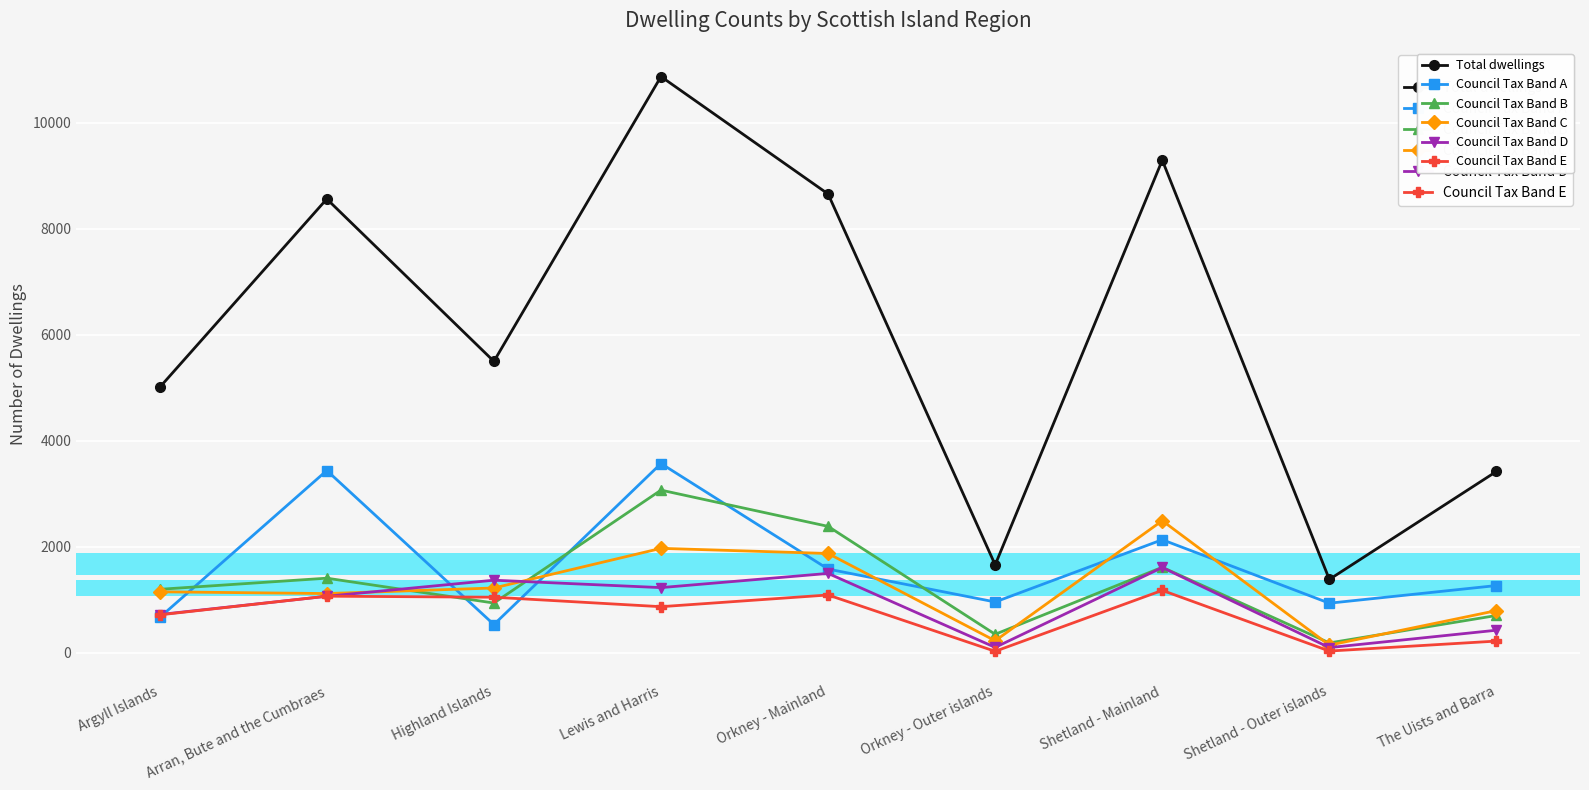

List the series in order of their peak value, highest first.

Total dwellings, Council Tax Band A, Council Tax Band B, Council Tax Band C, Council Tax Band D, Council Tax Band E